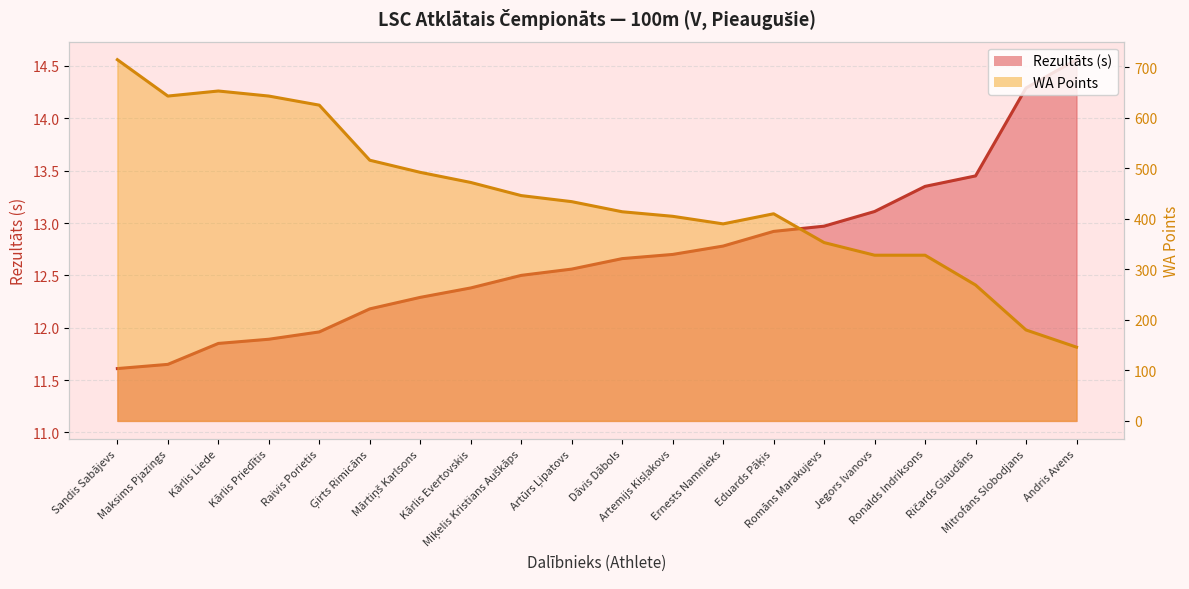

What is the label of the 13th point from the right?

Kārlis Evertovskis